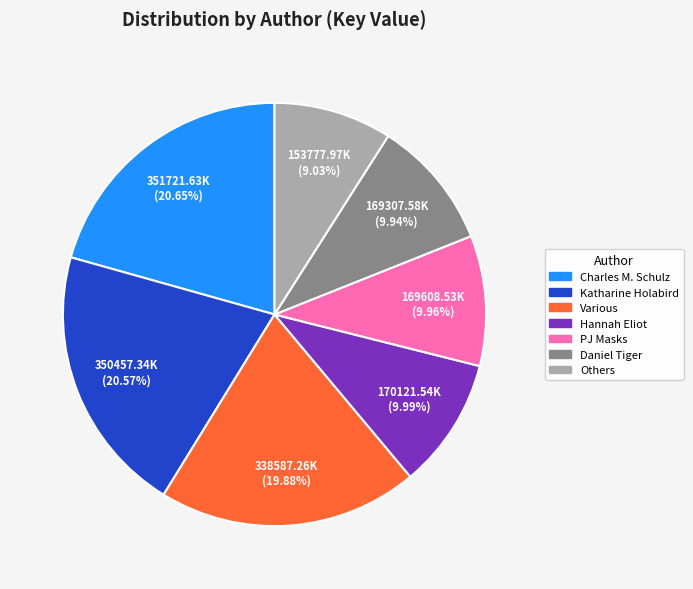

Is there a majority slice in this chart?

No